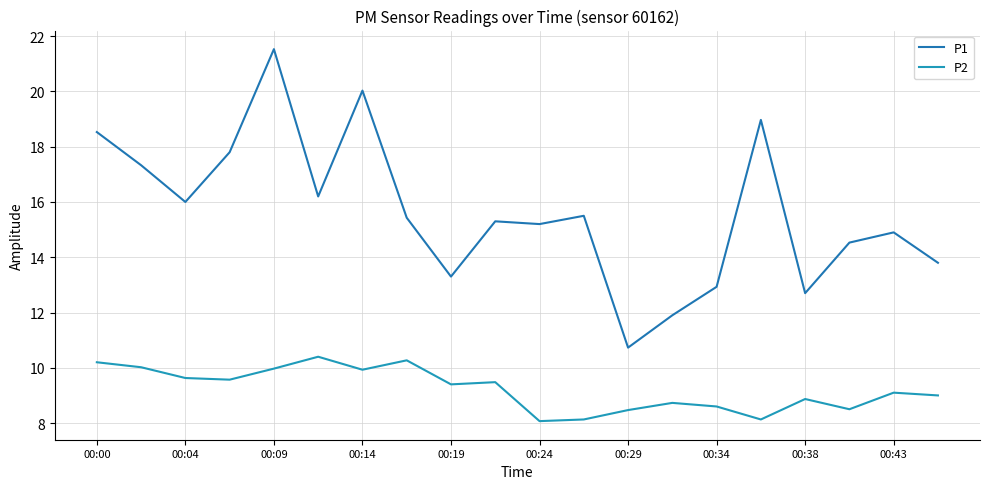

Reading left to right, list all the values displayed in this chart.

P1: 18.5	17.3	16.0	17.8	21.5	16.2	20.0	15.4	13.3	15.3	15.2	15.5	10.7	11.9	12.9	19.0	12.7	14.5	14.9	13.8
P2: 10.2	10.0	9.6	9.6	10.0	10.4	9.9	10.3	9.4	9.5	8.1	8.1	8.5	8.7	8.6	8.1	8.9	8.5	9.1	9.0